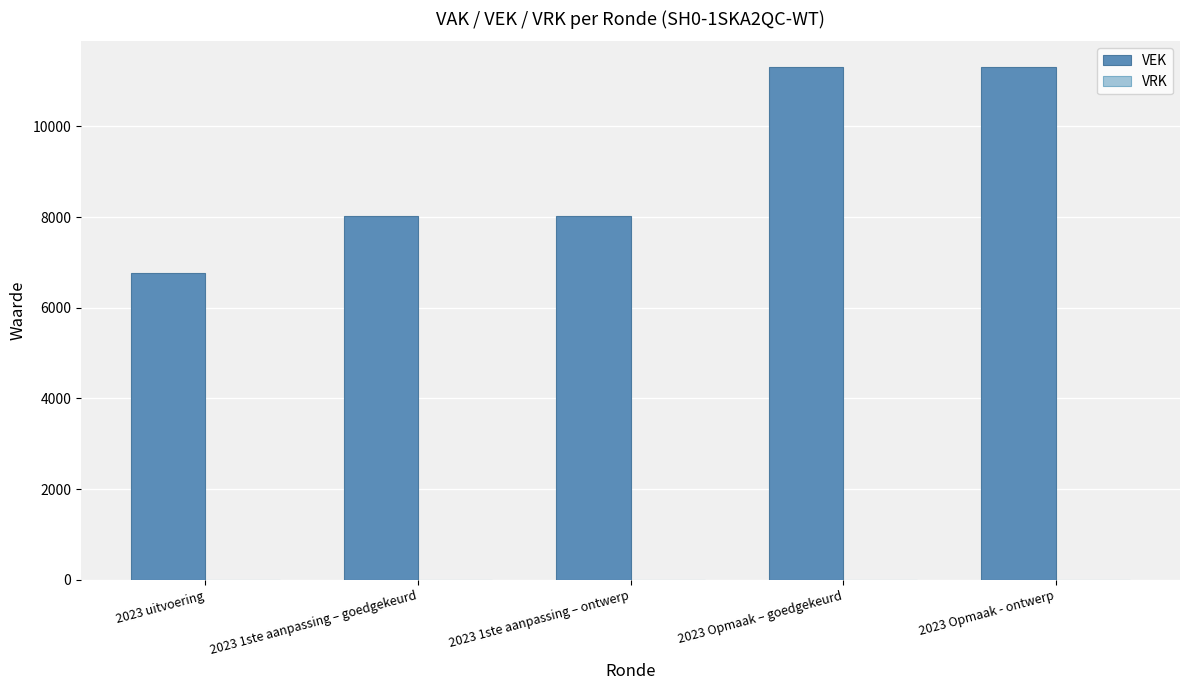

What is the greatest value displayed?

11307